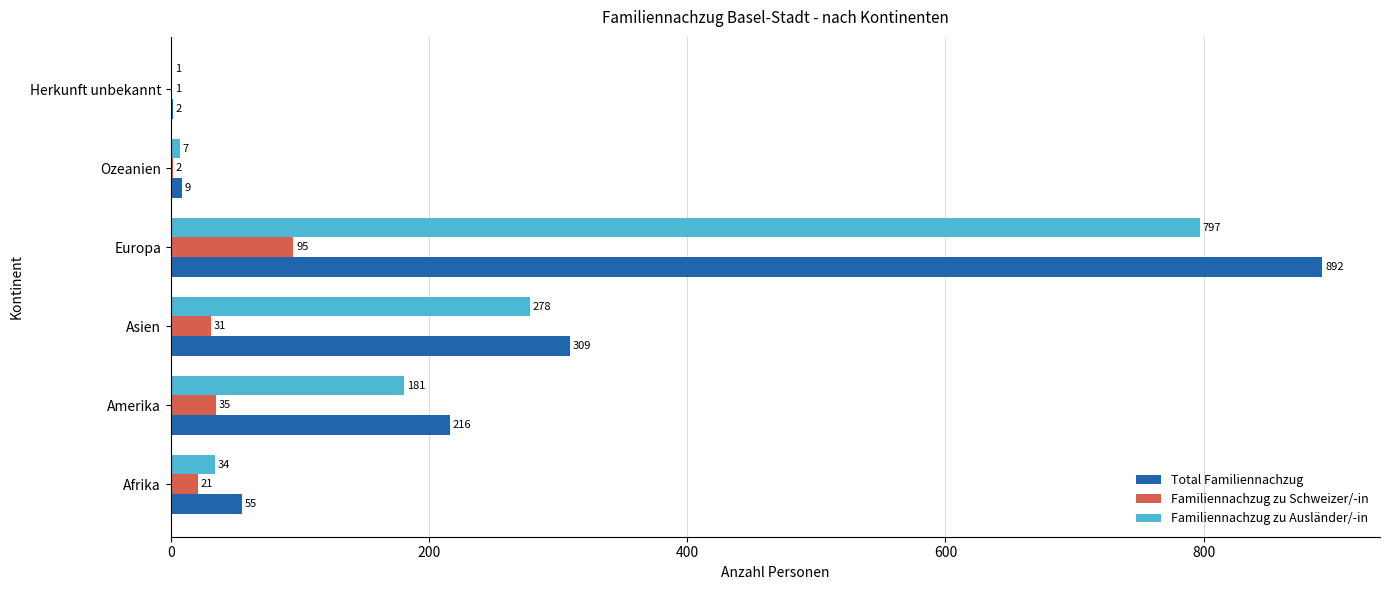

Count the number of categories in the chart.

6